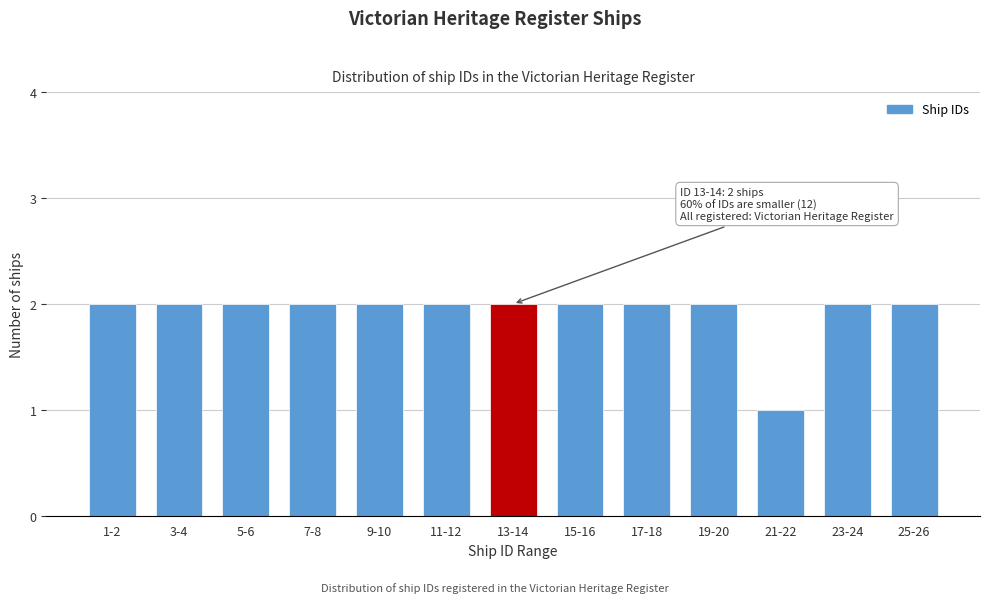

Reading left to right, transcribe all the data shown in this chart.

1-2=2	3-4=2	5-6=2	7-8=2	9-10=2	11-12=2	13-14=2	15-16=2	17-18=2	19-20=2	21-22=1	23-24=2	25-26=2